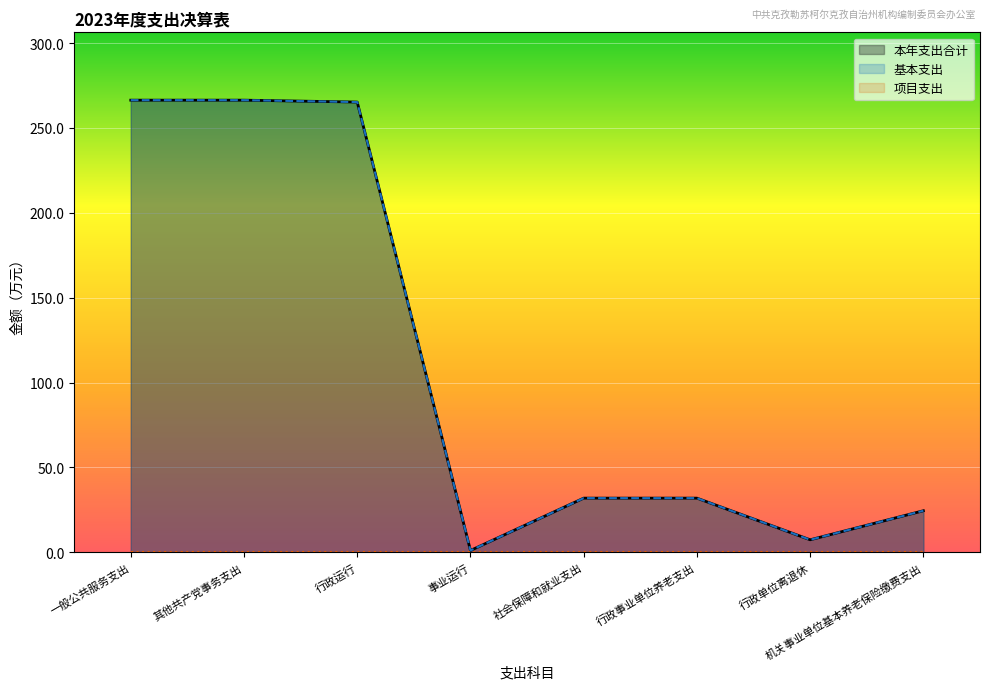

At how many categories does at least one series exceed 36?

3